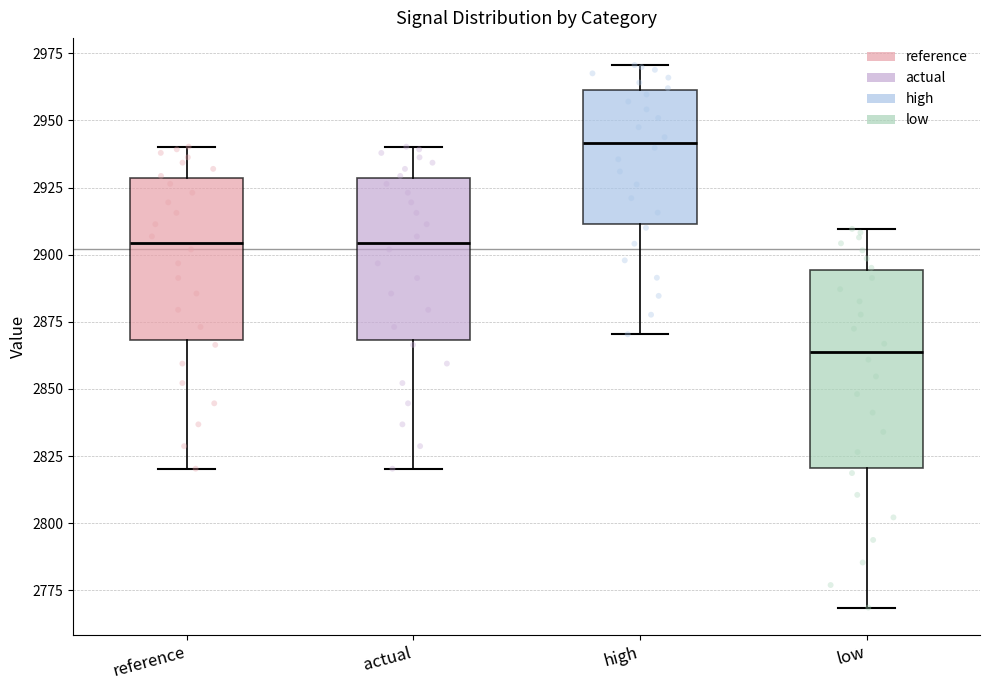

Reading left to right, transcribe this box plot: for each box, give where its median line is, the range the box spans, and where its two whiskers end, as read against the y-axis. The values are not printed on the chart, so give them approximately, as read against the axis.

reference: median 2905, box 2870 to 2930, whiskers 2820 to 2940
actual: median 2905, box 2870 to 2930, whiskers 2820 to 2940
high: median 2940, box 2910 to 2960, whiskers 2870 to 2970
low: median 2865, box 2820 to 2895, whiskers 2770 to 2910